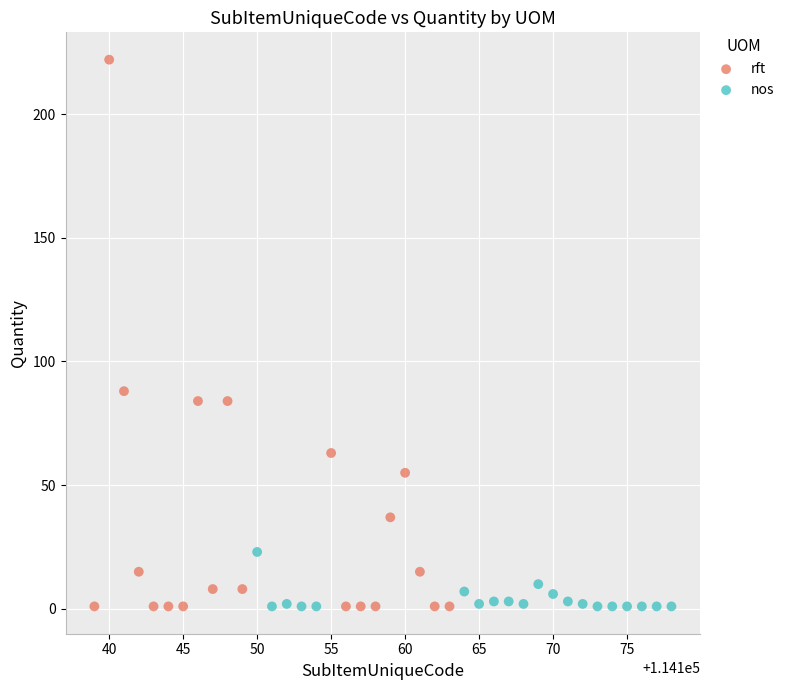

Which series contains the highest Y value?

rft